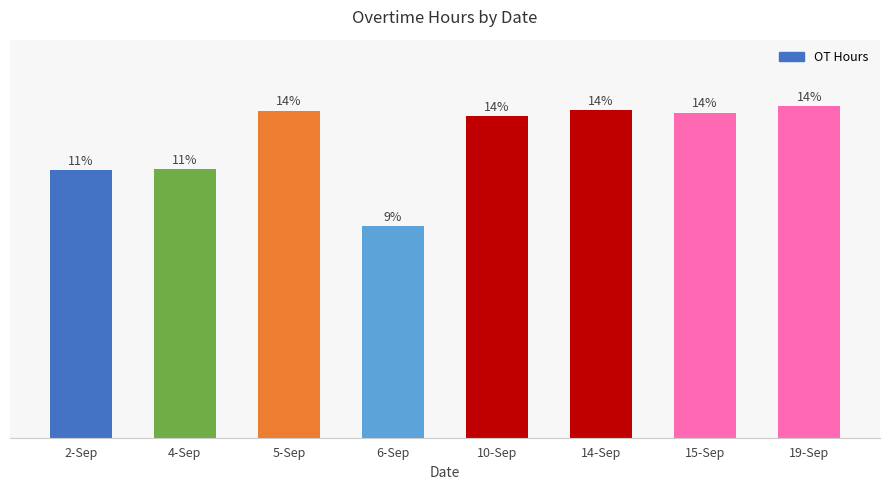

At which category does the chart reach its minimum across all series?

6-Sep